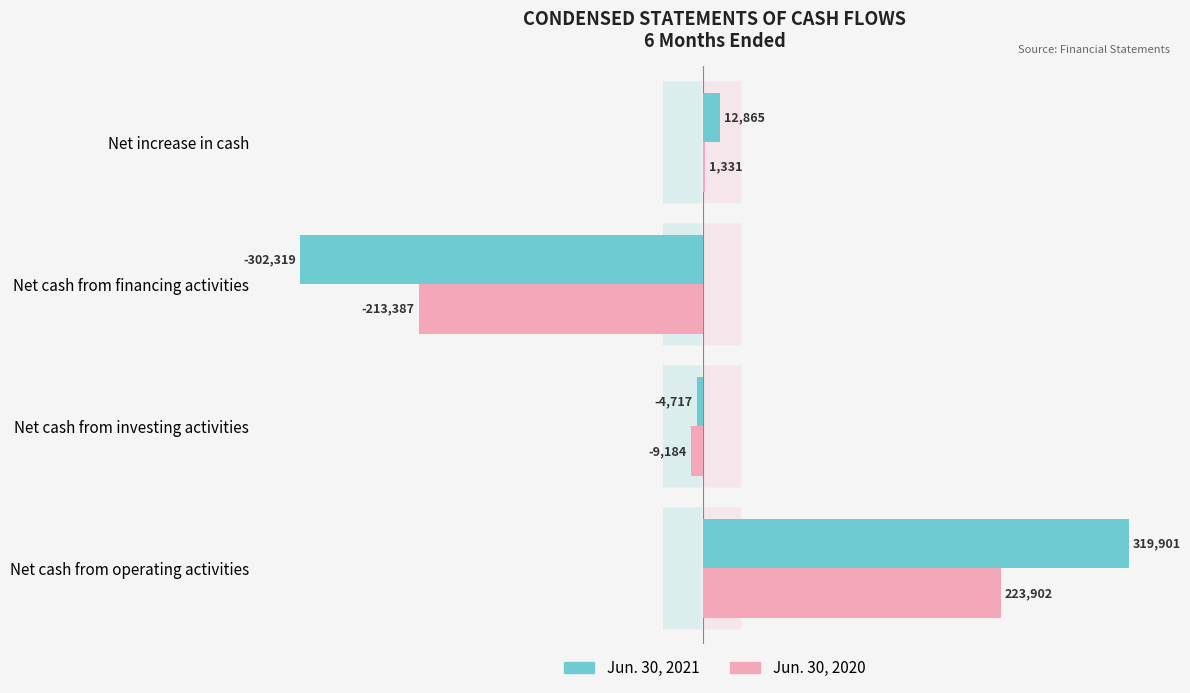

Which category has the highest value in the Jun. 30, 2021 series?

Net cash from operating activities